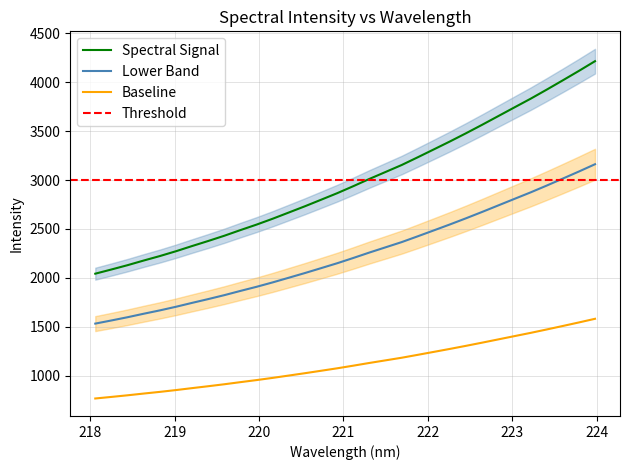

What is the highest value of the Lower Band series?

3162.1